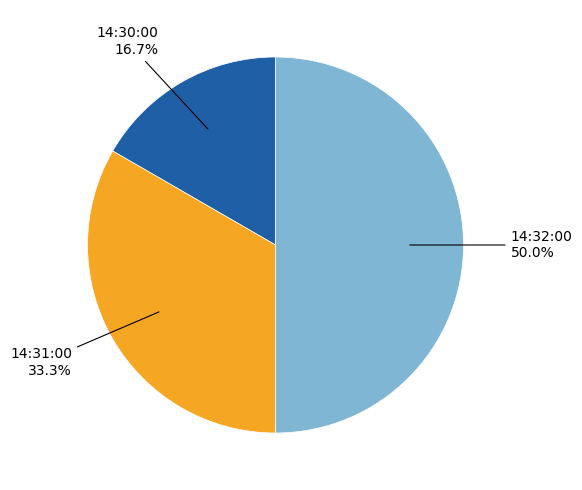

To the nearest percent, what is the average slice percentage?

33%